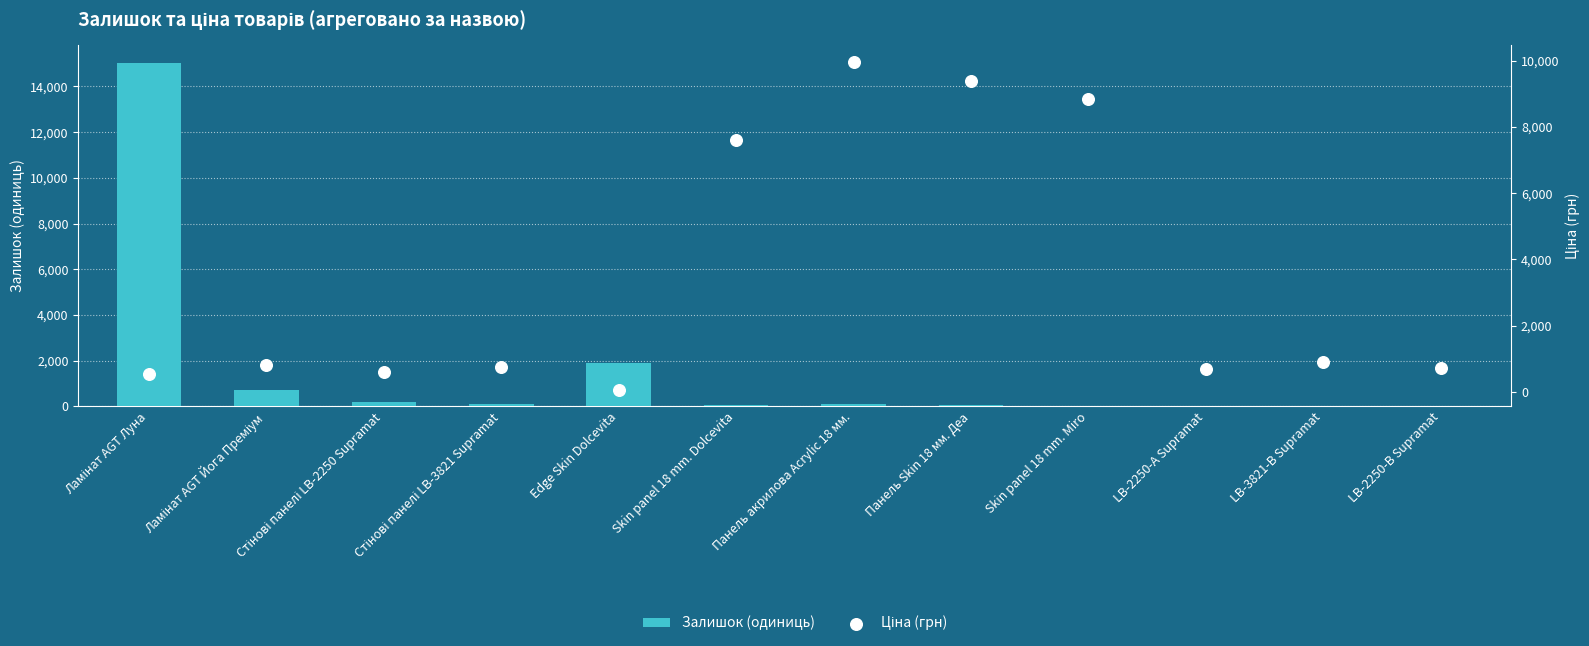

What is the total value across all series at LB-2250-В Supramat?

713.1